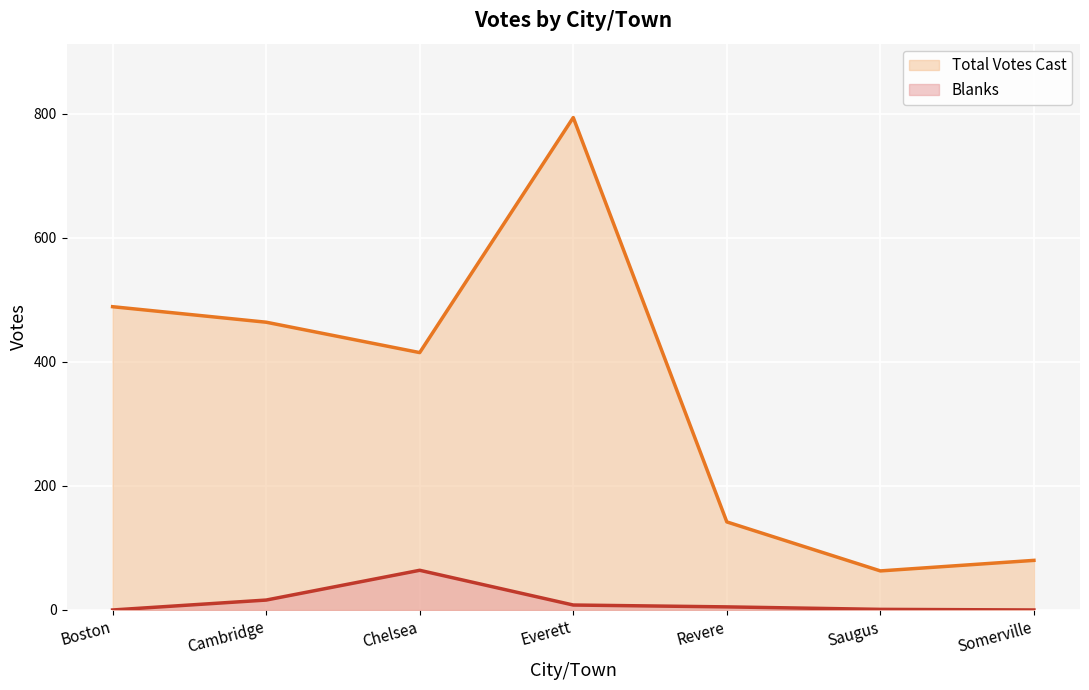

Where is Blanks nearest to the value 32?

Cambridge